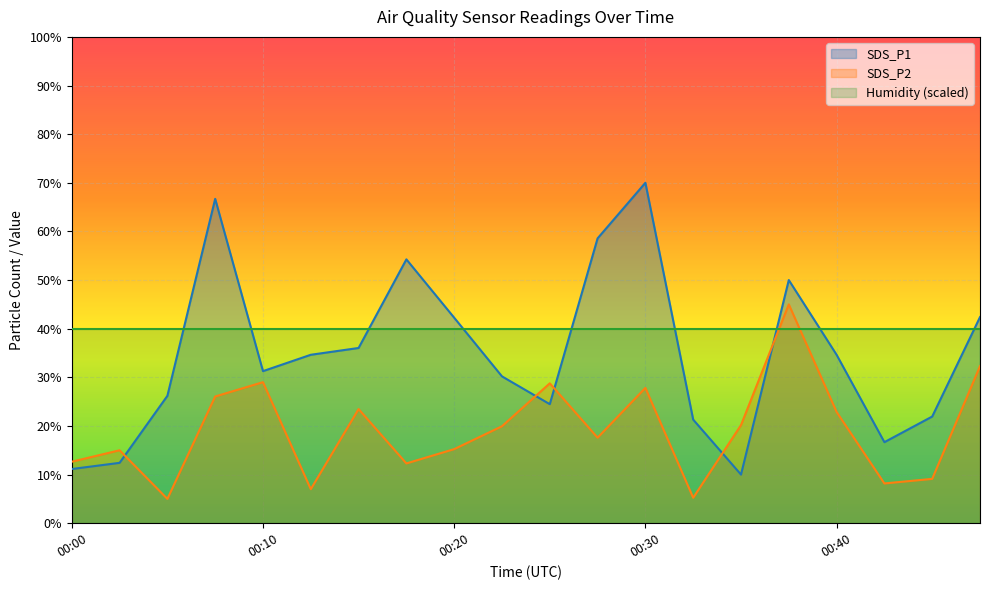

How many lines are shown in the chart?

3